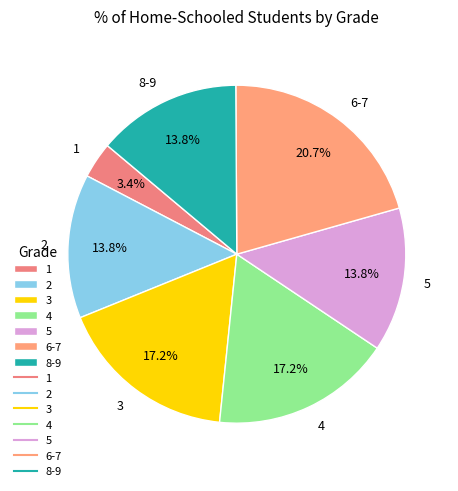

How much of the chart is everything except 3?

82.8%